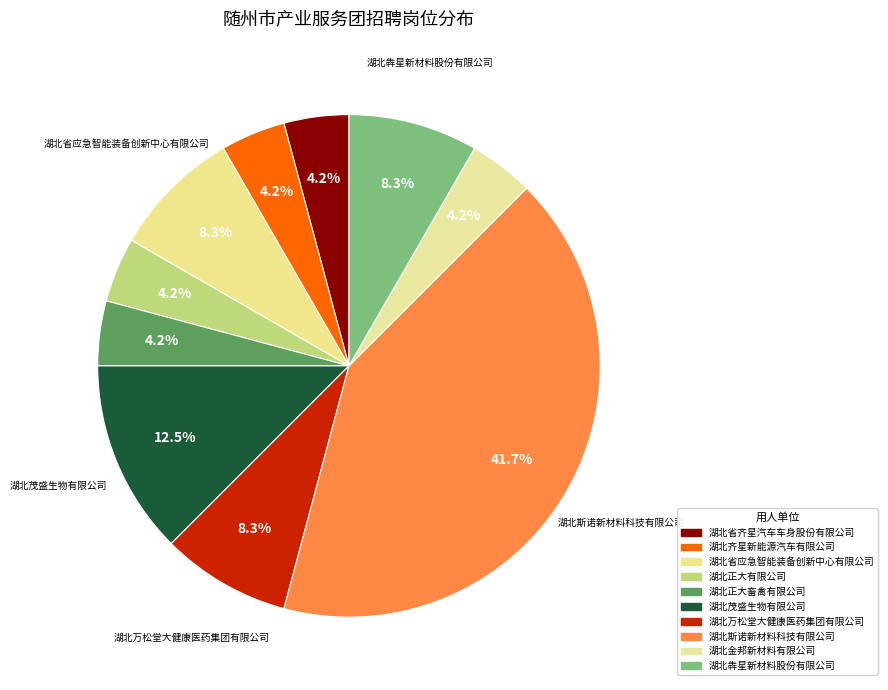

How many segments does this pie chart have?

10